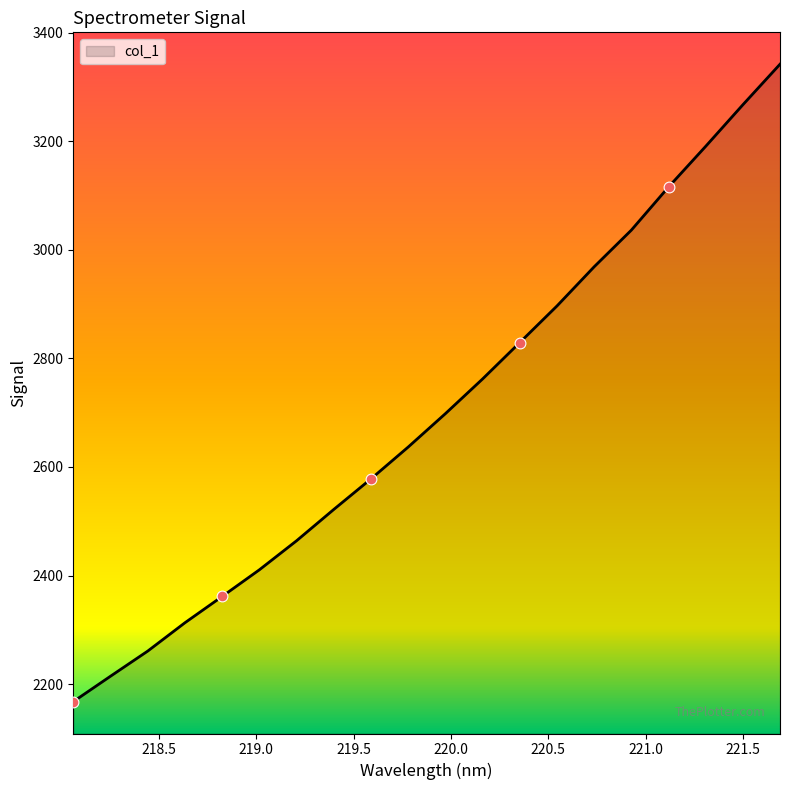

What is the maximum value shown in the chart?

3341.6